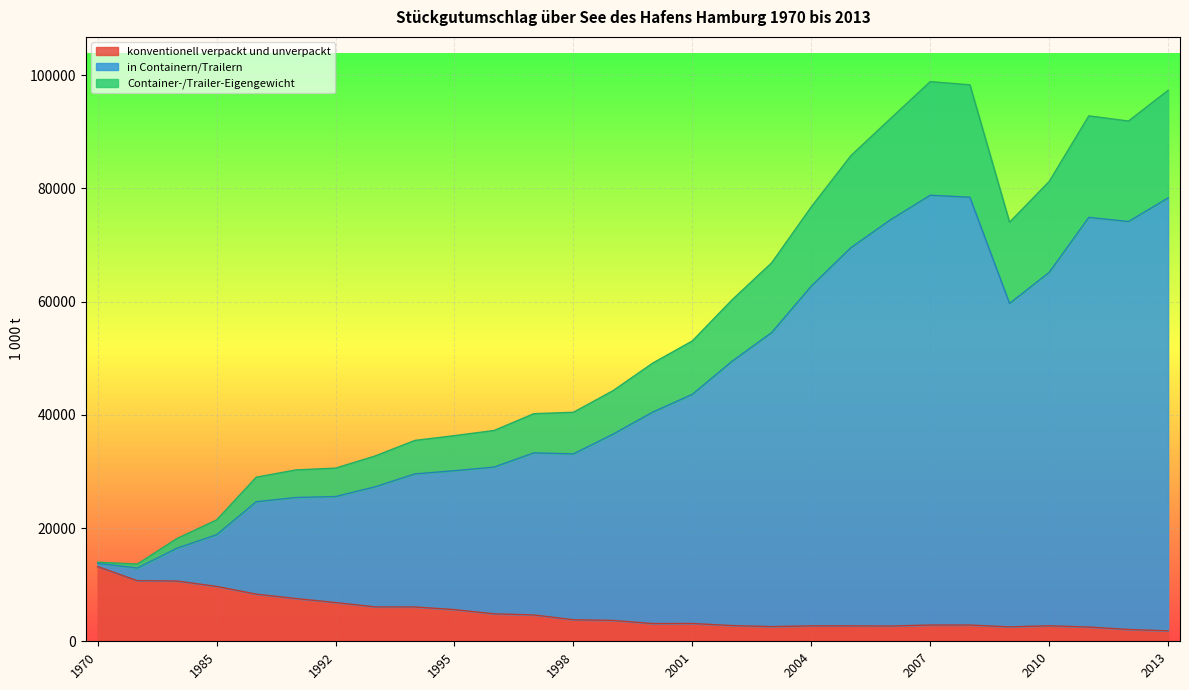

Is the value of Container-/Trailer-Eigengewicht at 2008 greater than the value of in Containern/Trailern at 1970?

Yes